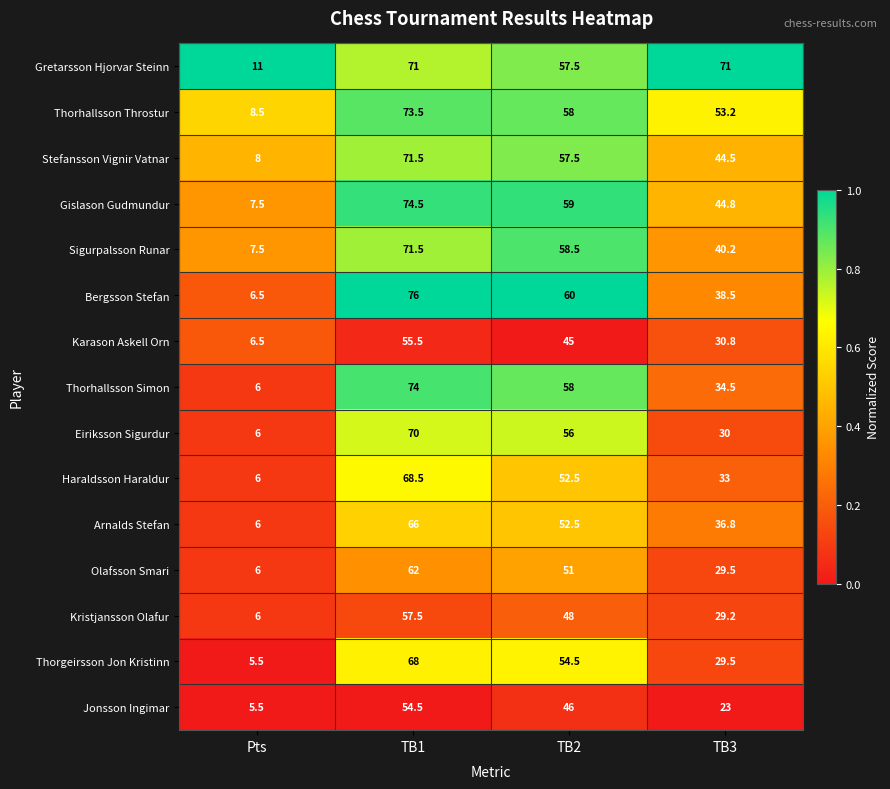

What is the spread (max minus min) of values at Pts?

5.5